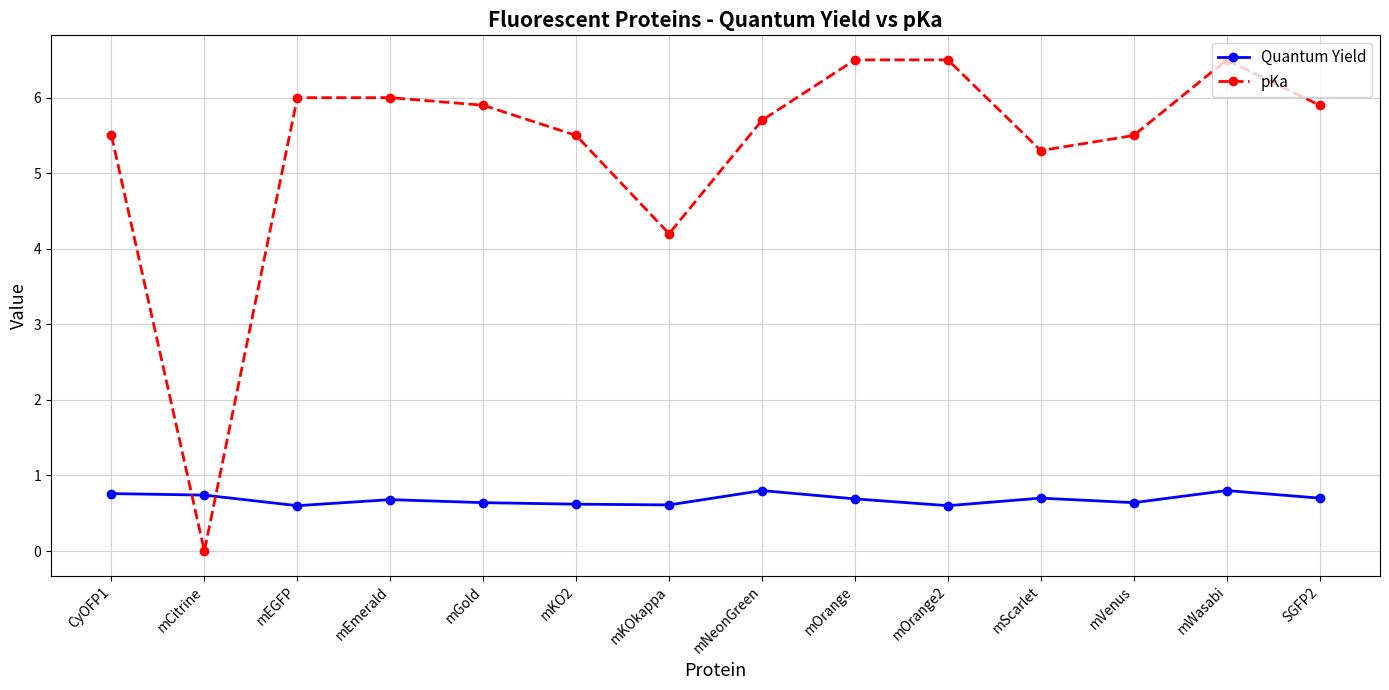

True or false: pKa has a value of 2.0 at mEmerald.

False